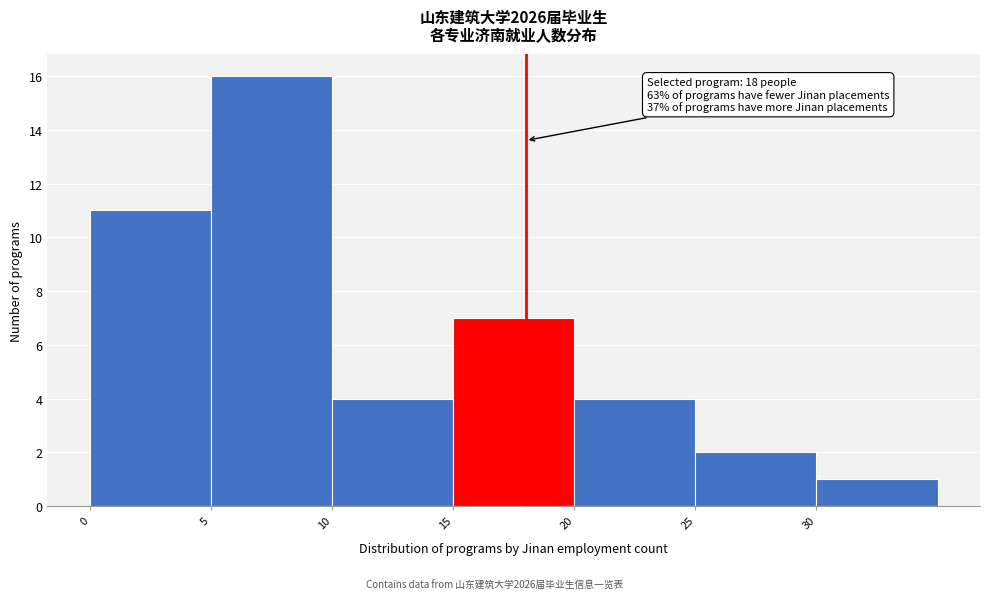

Over which range of the x-axis is the bar tallest?

5 to 10